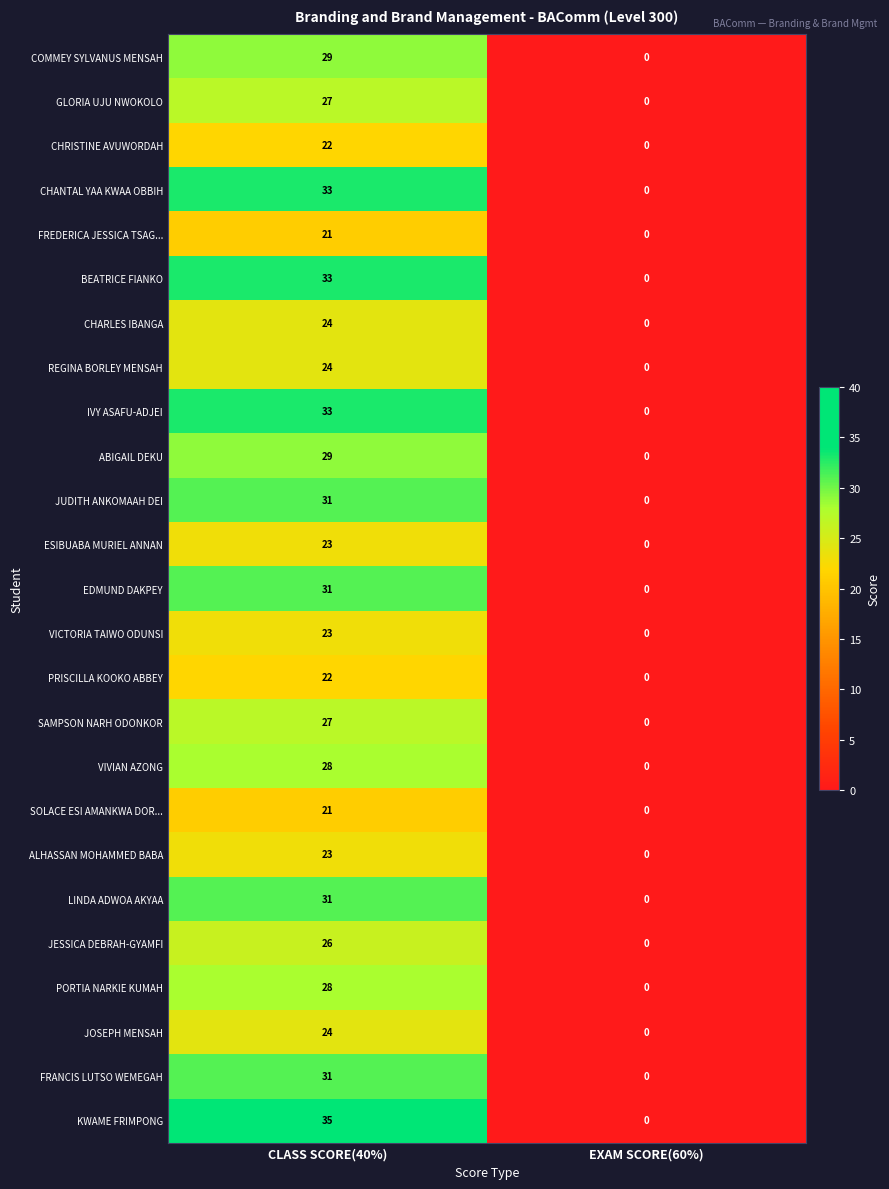

What is the approximate value of PRISCILLA KOOKO ABBEY at CLASS SCORE(40%)?

22